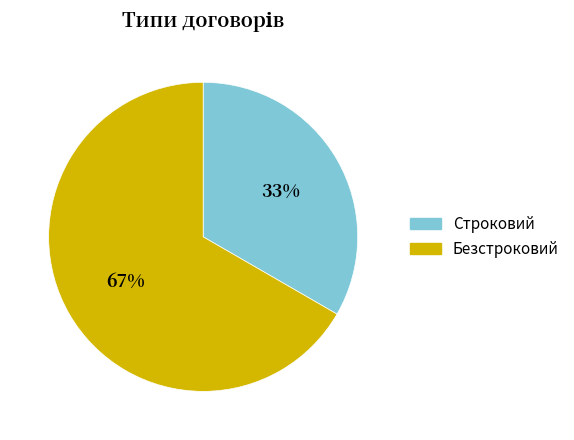

What percentage is the Безстроковий slice, to the nearest percent?

67%